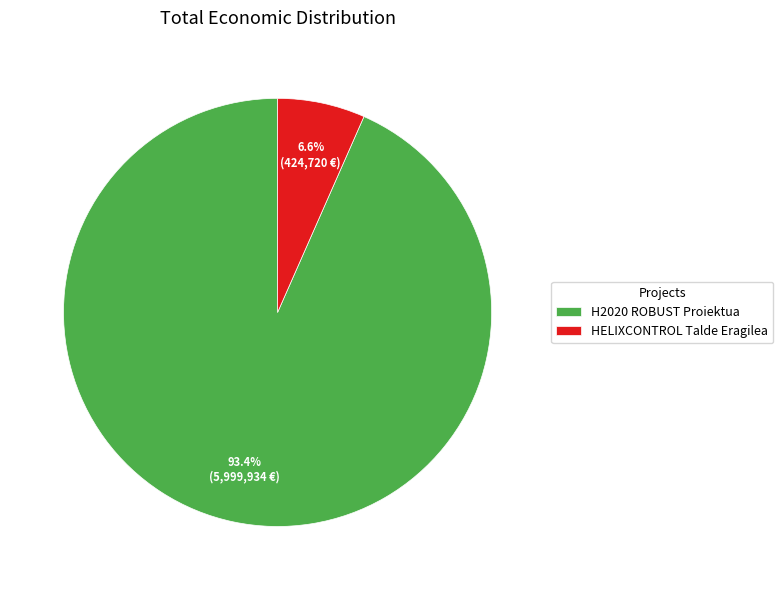

To the nearest percent, what is the average slice percentage?

50%